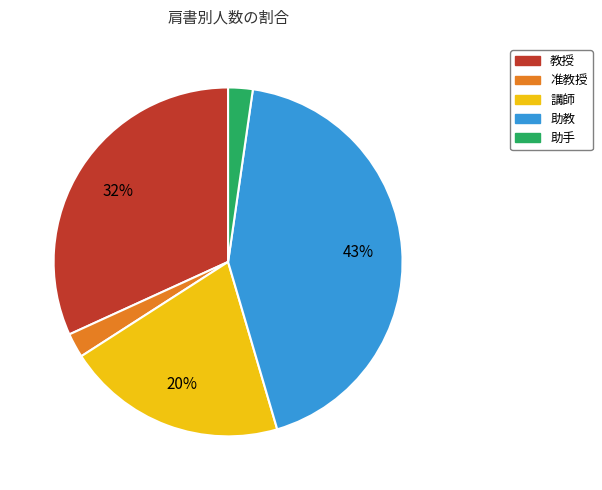

Which has a higher value, 講師 or 助手?

講師